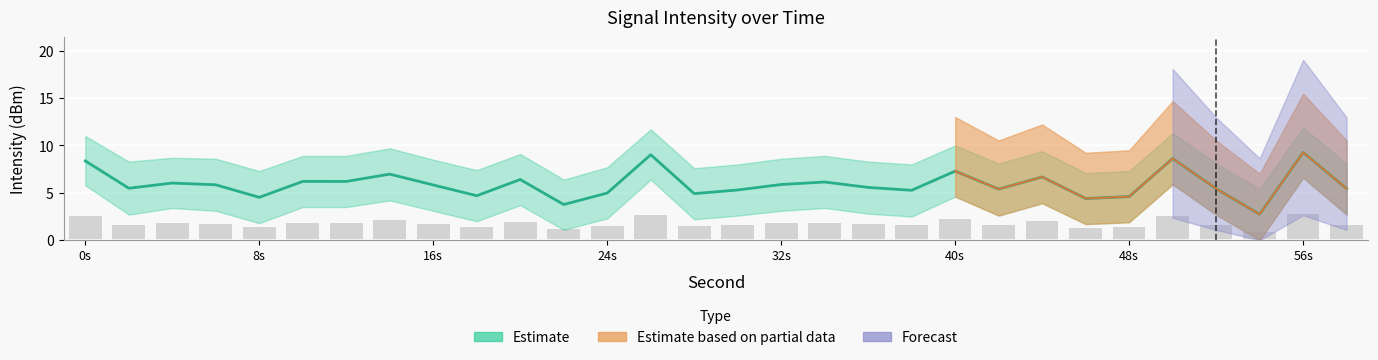

What is the value of the intensity_upper bar at the 4th from the left?

5.8